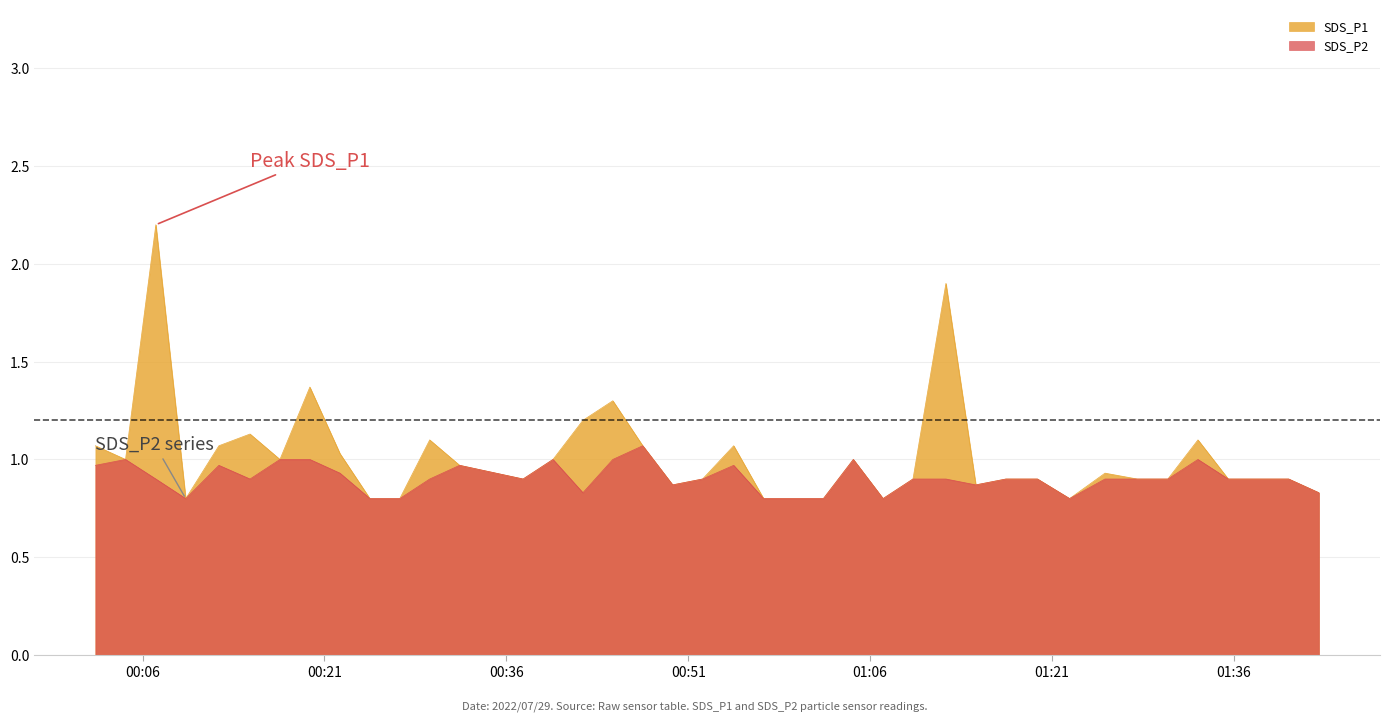

Does the chart have visible grid lines?

Yes